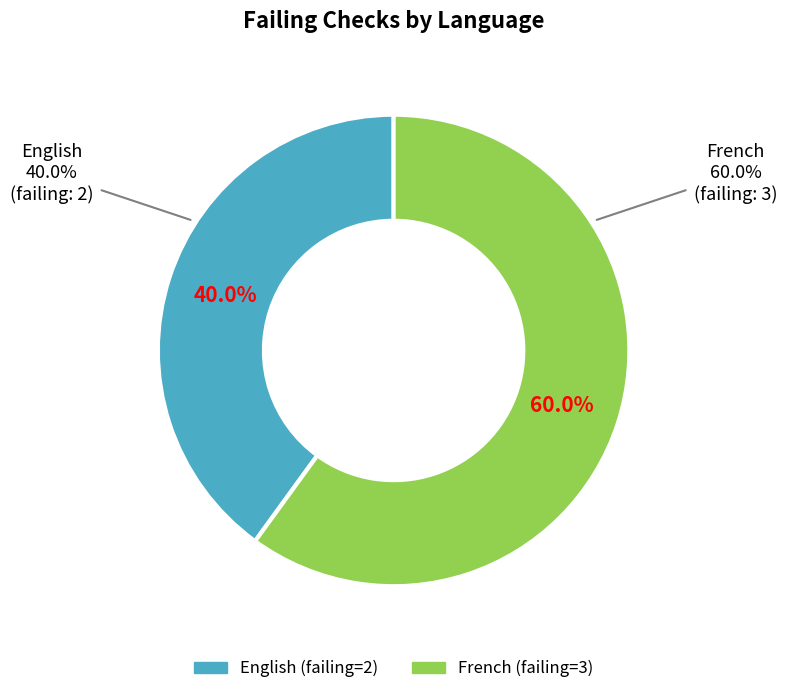

What is the smallest slice in the pie chart?

English